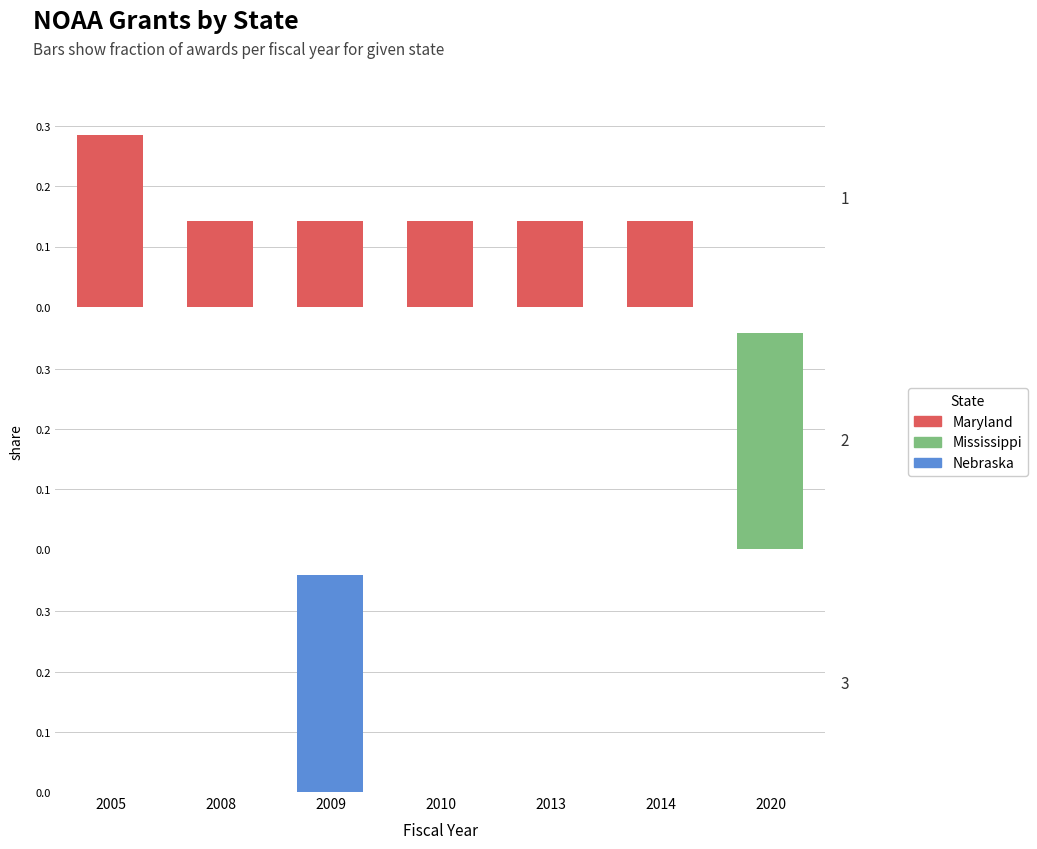

Which series has the largest total across all categories?

Maryland